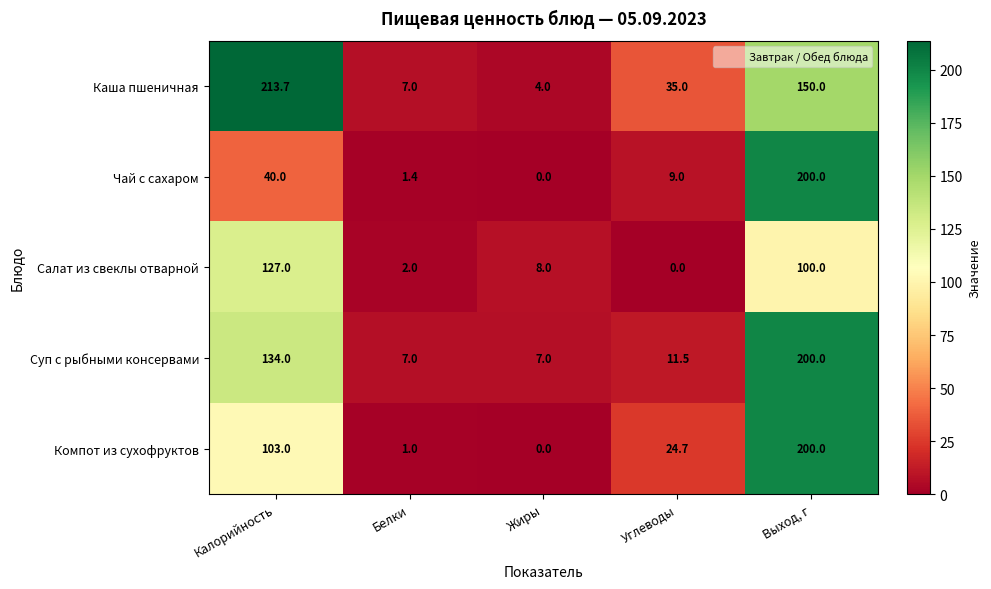

Reading left to right, extract all data points from this chart.

Каша пшеничная: 213.7	7.0	4.0	35.0	150.0
Чай с сахаром: 40.0	1.4	0.0	9.0	200.0
Салат из свеклы отварной: 127.0	2.0	8.0	0.0	100.0
Суп с рыбными консервами: 134.0	7.0	7.0	11.5	200.0
Компот из сухофруктов: 103.0	1.0	0.0	24.7	200.0